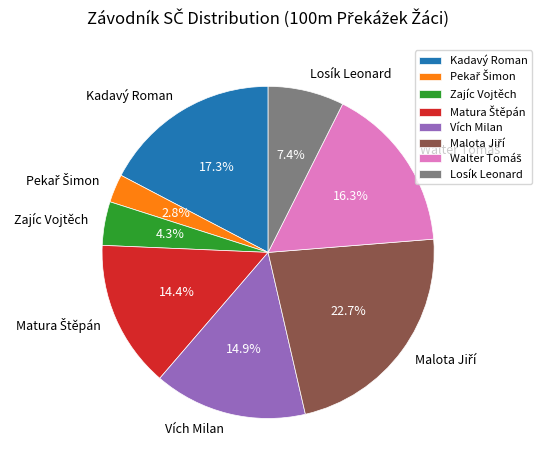

How many slices are in this pie chart?

8